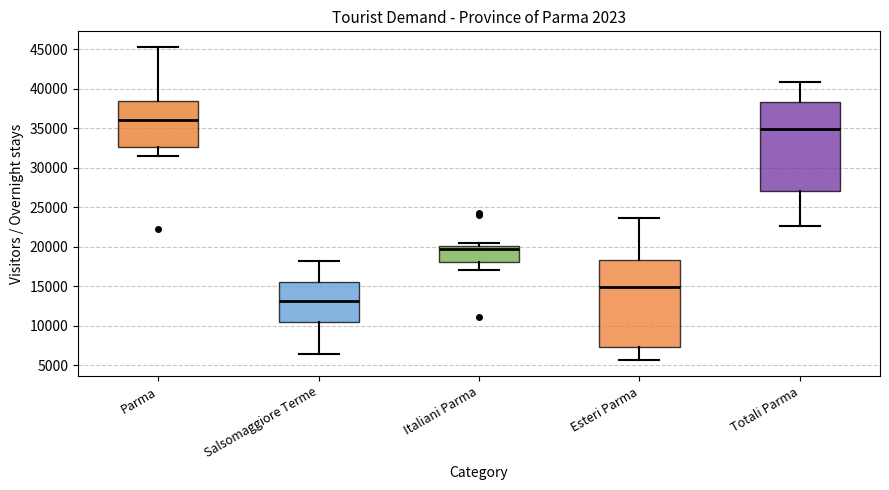

Reading left to right, transcribe this box plot: for each box, give where its median line is, the range the box spans, and where its two whiskers end, as read against the y-axis. The values are not printed on the chart, so give them approximately, as read against the axis.

Parma: median 36000, box 32500 to 38500, whiskers 31500 to 45500
Salsomaggiore Terme: median 13000, box 10500 to 15500, whiskers 6500 to 18000
Italiani Parma: median 19500, box 18000 to 20000, whiskers 17000 to 20500
Esteri Parma: median 15000, box 7500 to 18500, whiskers 5500 to 23500
Totali Parma: median 35000, box 27000 to 38500, whiskers 22500 to 41000